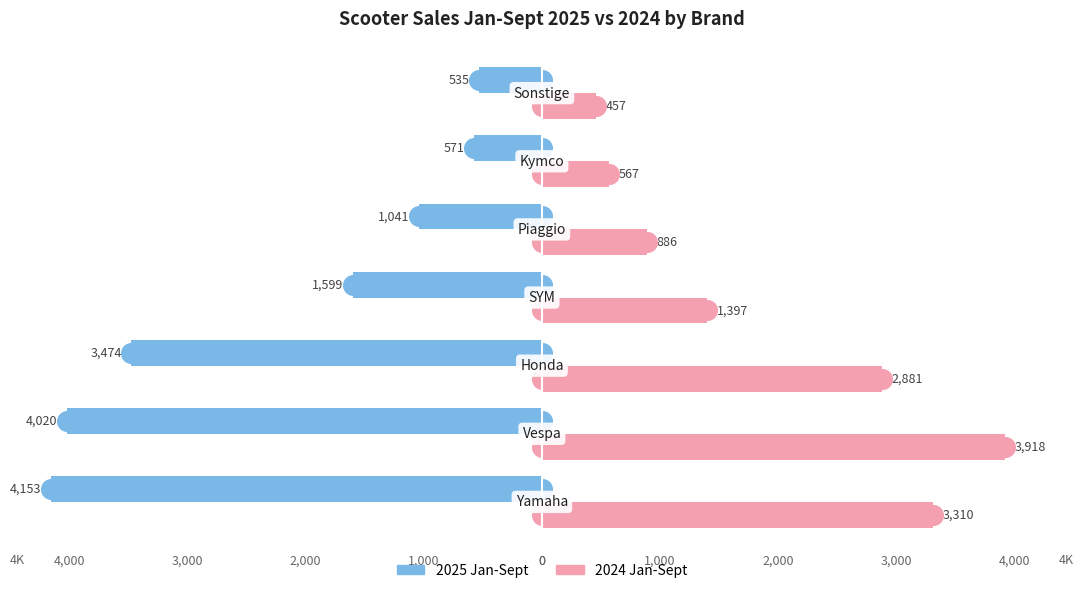

At how many categories does at least one series exceed -3778?

7